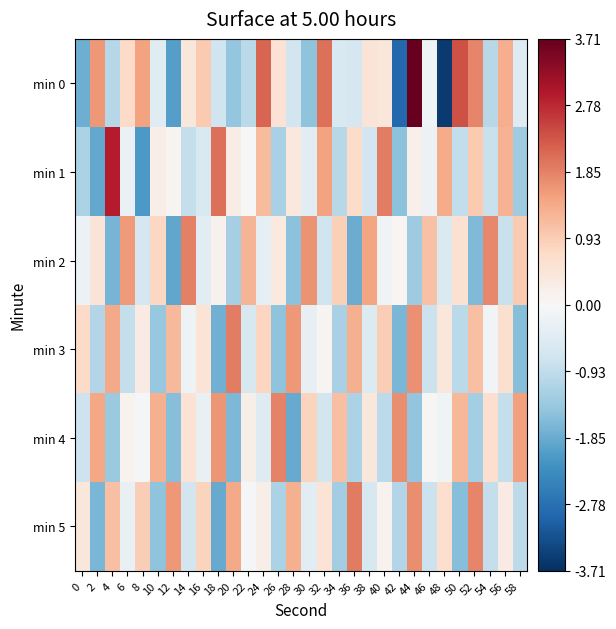

Rank the series at 30 from lowest to highest value.

min 0, min 1, min 5, min 3, min 4, min 2